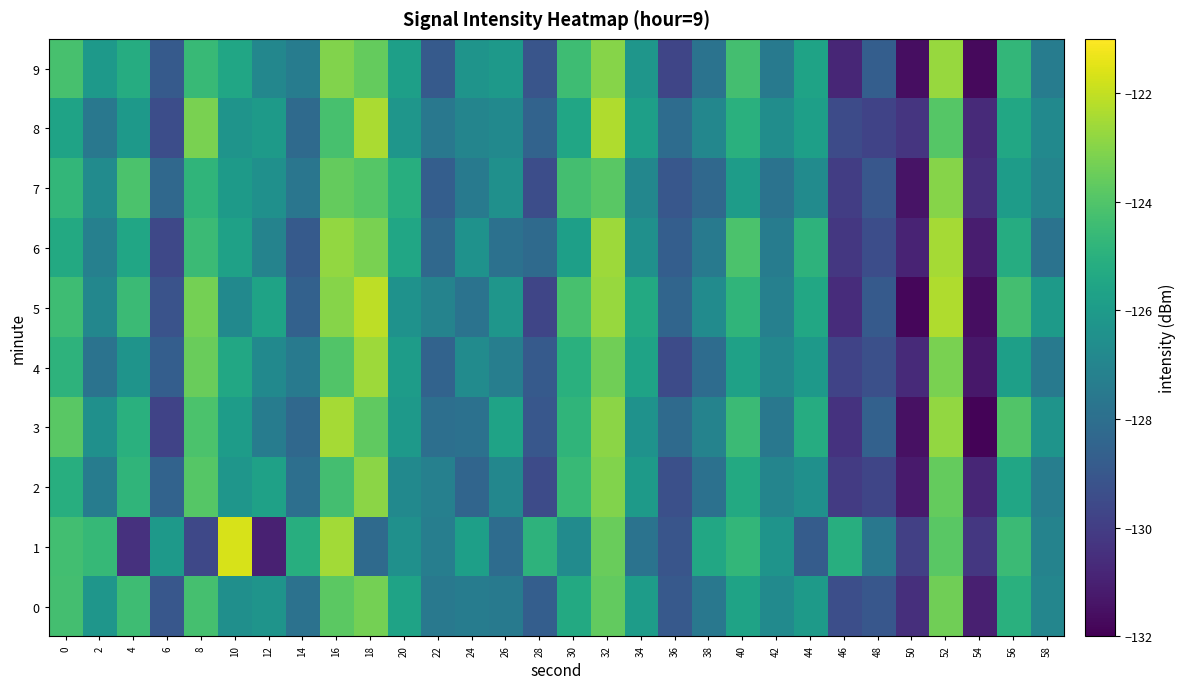

What is the difference between the highest and lowest values at 24?

2.6